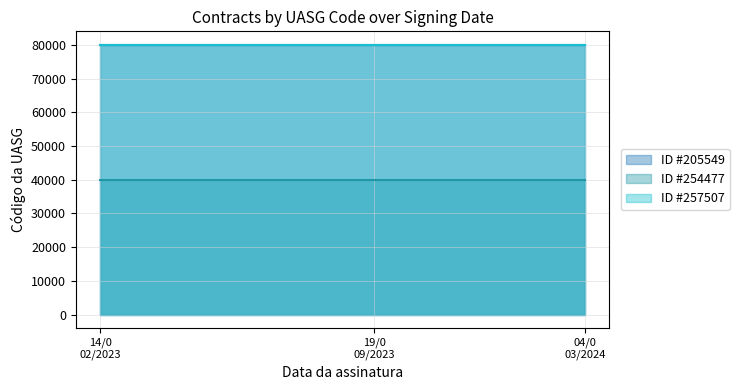

Which has a higher value, 04/03/2024 or 14/02/2023?

04/03/2024